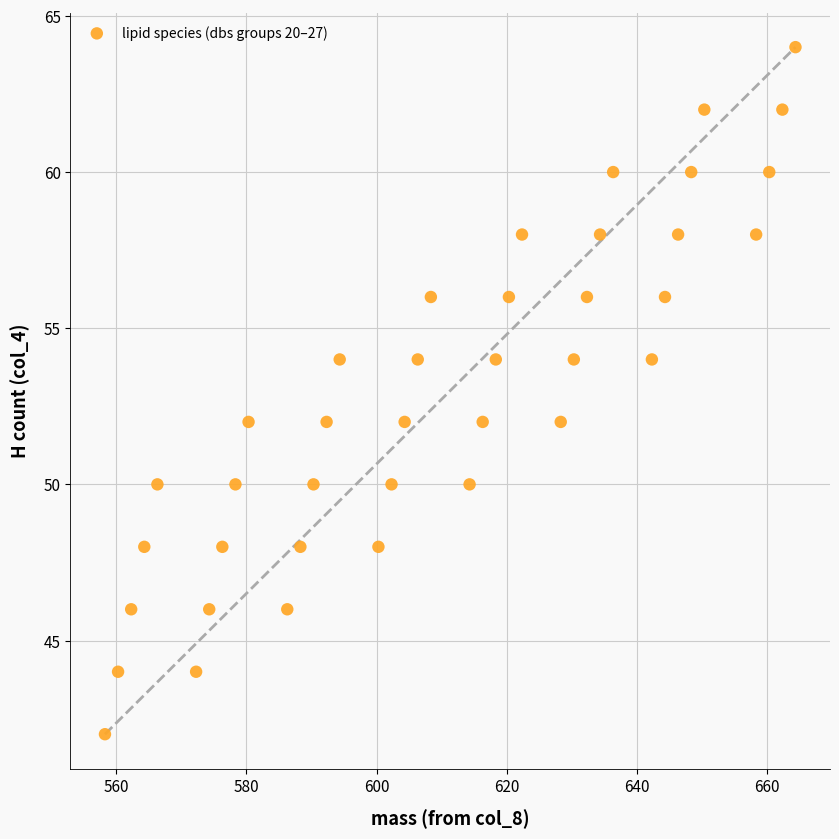

What is the range of Y values (max minus min)?

22